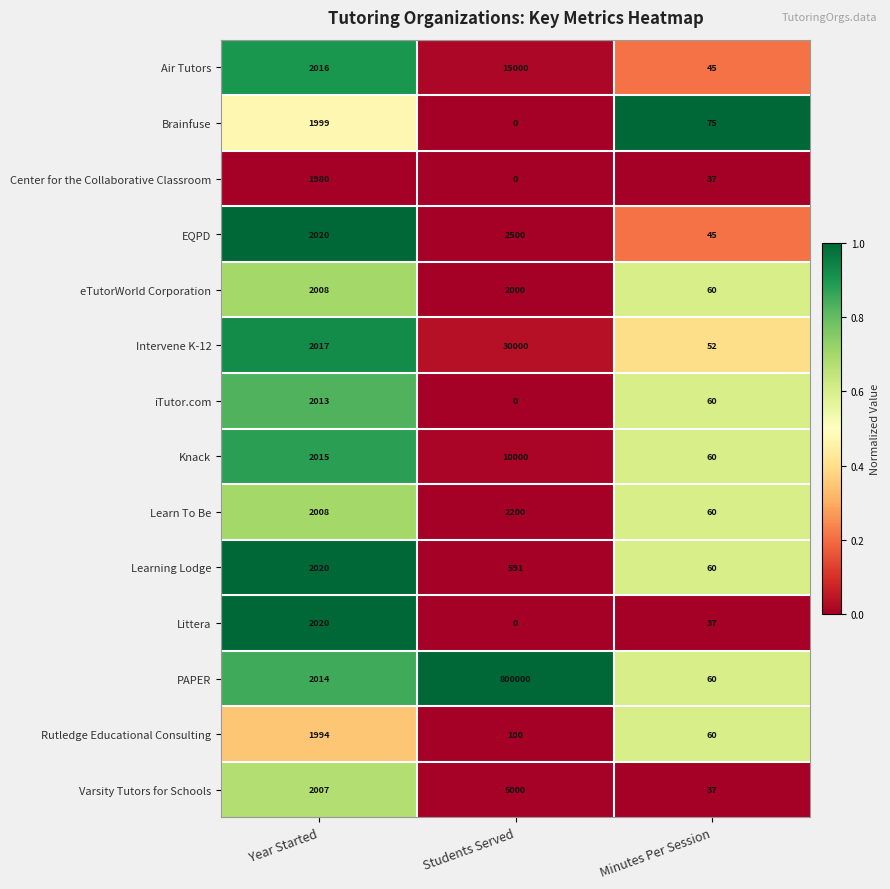

What is the difference between the maximum and second lowest values in the iTutor.com series?

1953